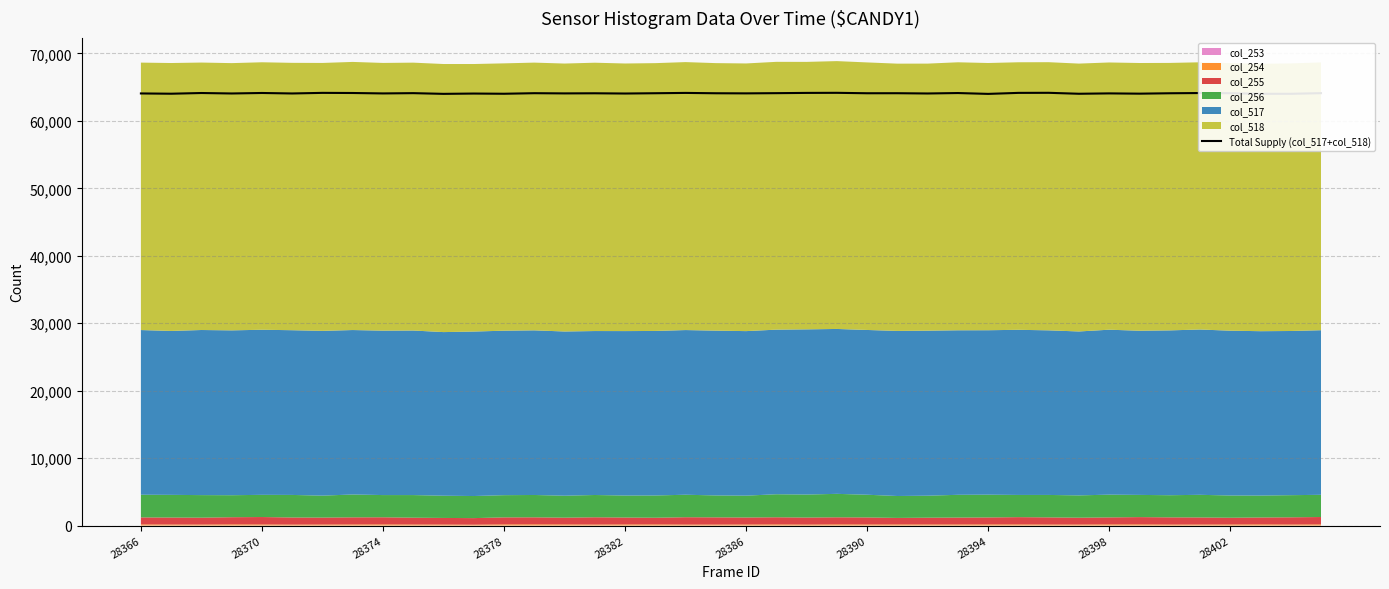

How many categories are shown in the chart?

40